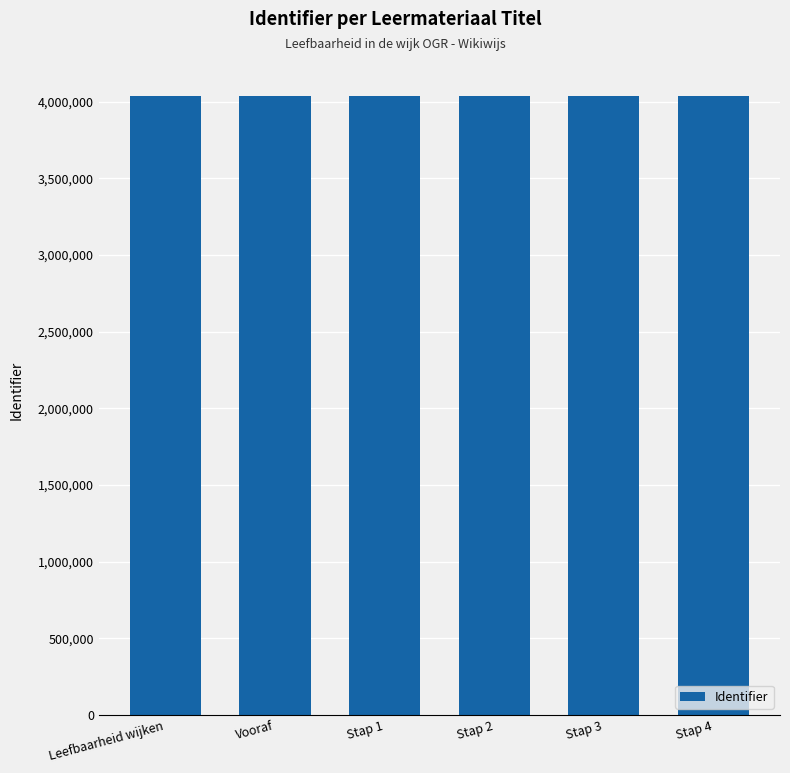

What is the label of the 1st bar from the right?

Stap 4